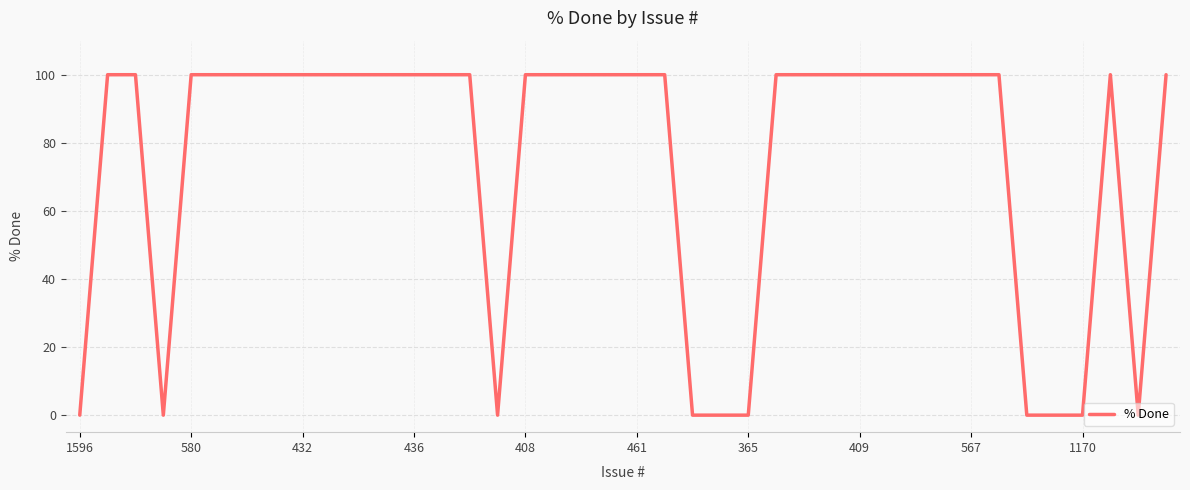

What is the greatest value displayed?

100